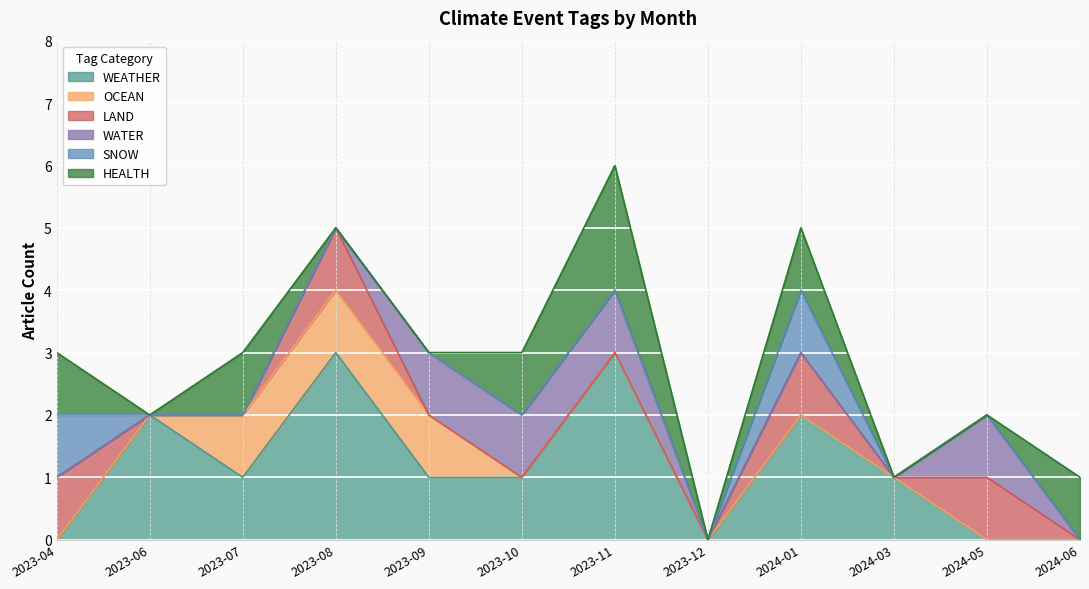

What is the label of the 12th point from the left?

2024-06